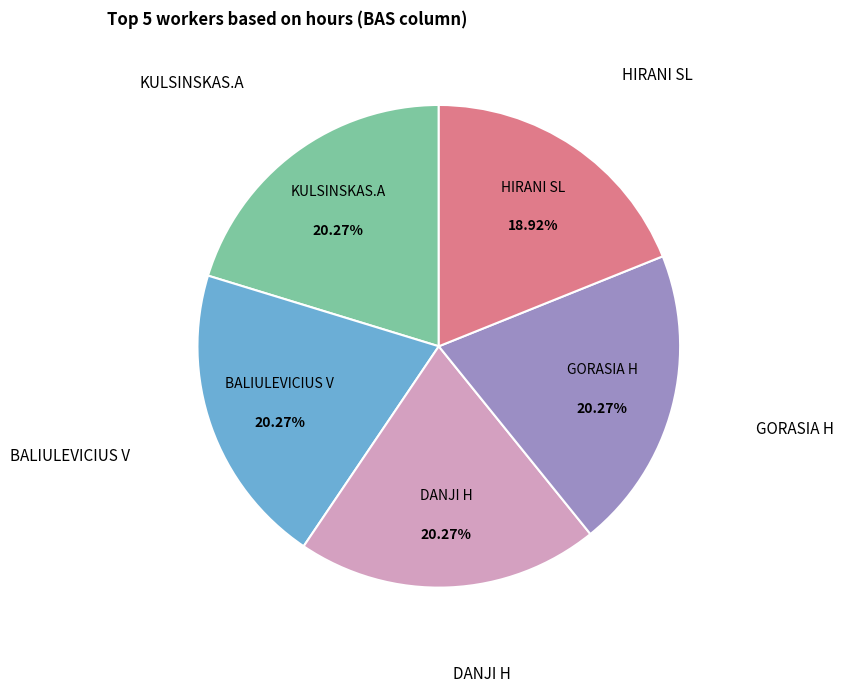

Is the sum of KULSINSKAS.A and DANJI H greater than half?

No